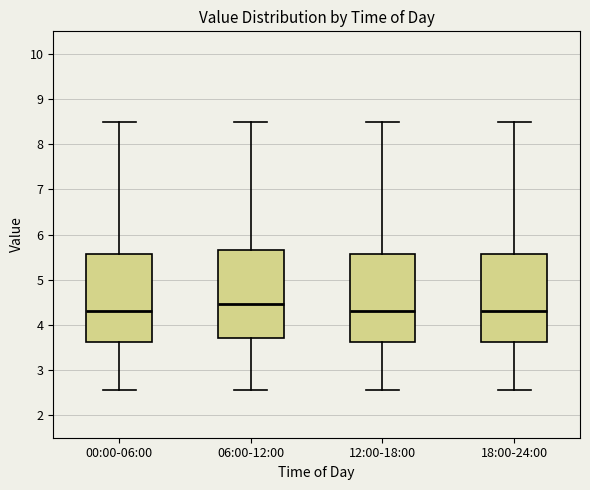

Where does the lower whisker of the box for 18:00-24:00 end on the y-axis? The values are not printed on the chart, so give them approximately, as read against the axis.

2.6